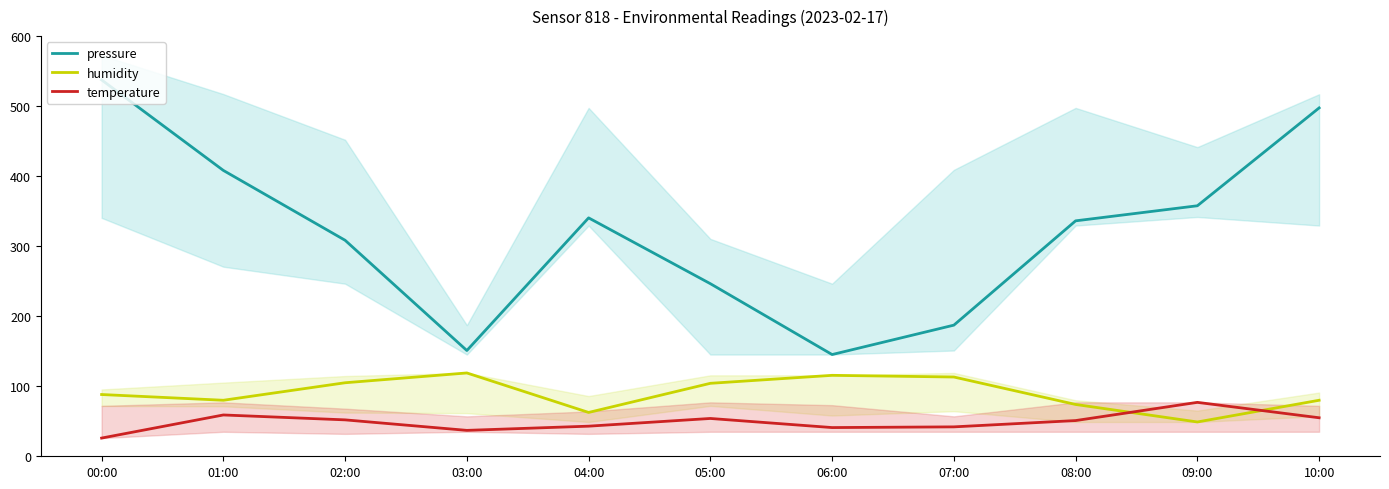

What is the spread (max minus min) of values at 09:00?

308.8